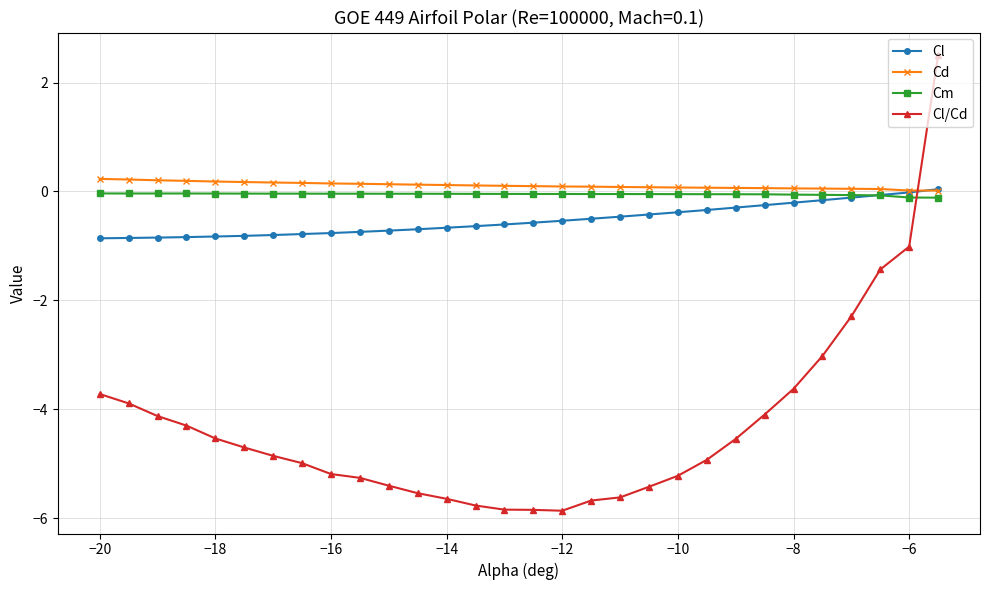

Which series has the largest range (max minus min)?

Cl/Cd